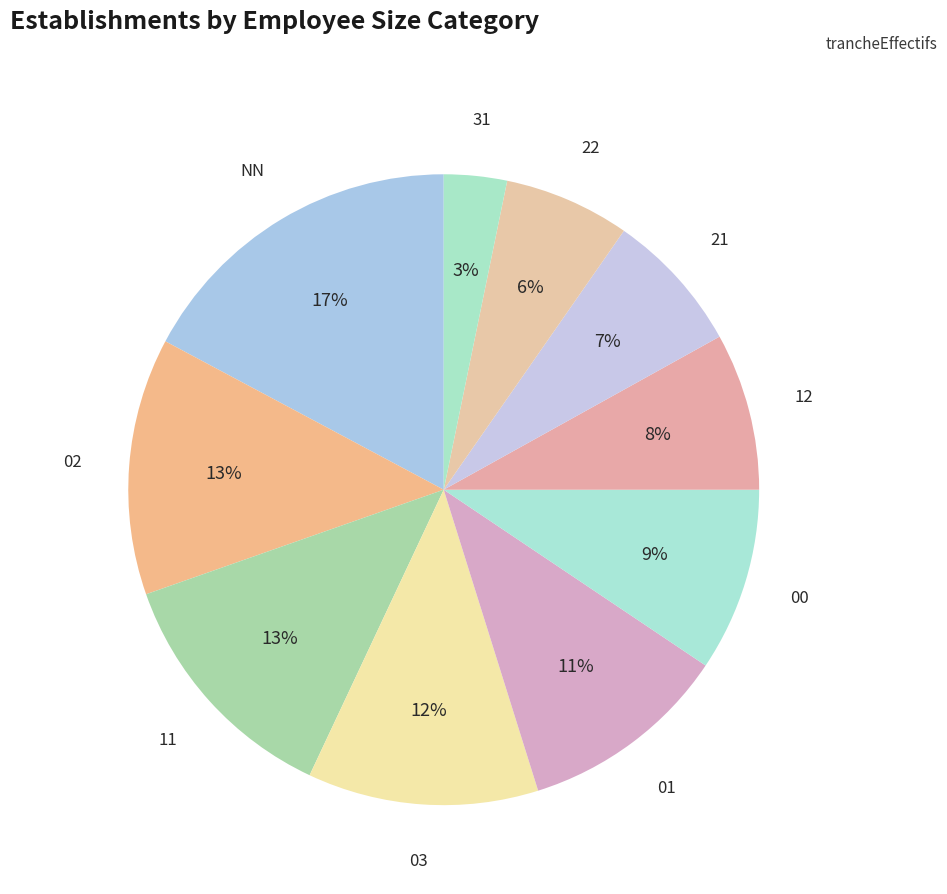

What is the smallest slice in the pie chart?

31